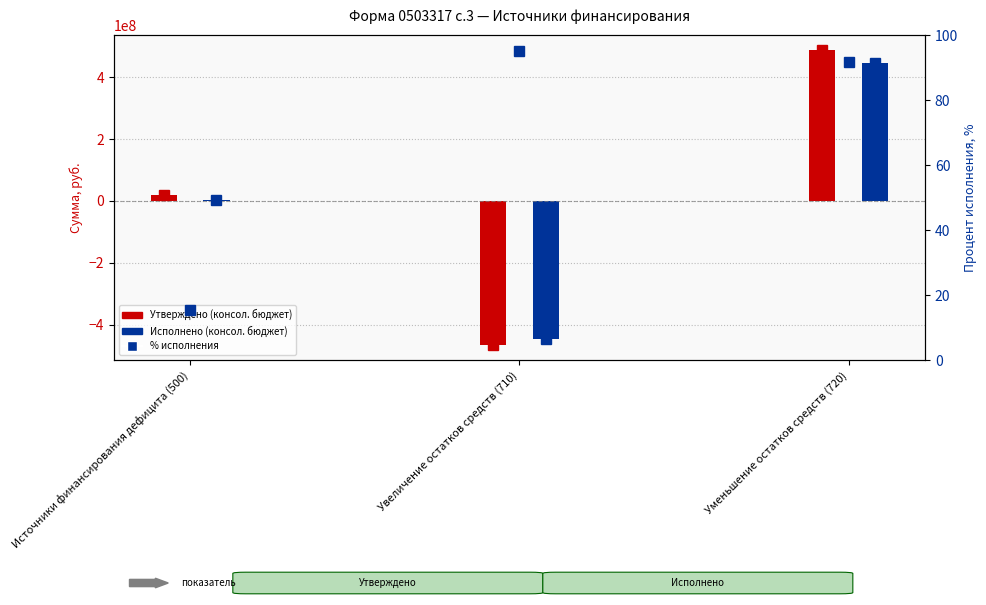

What is the label of the 1st bar from the left?

Источники финансирования дефицита (500)